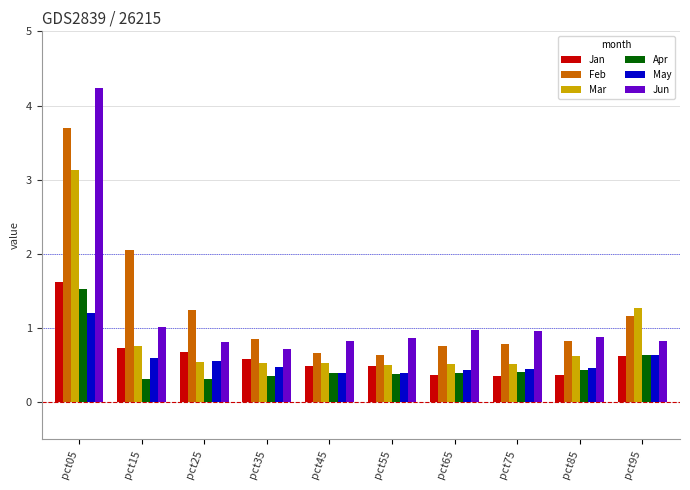

At which category is the sum across all series the highest?

pct05